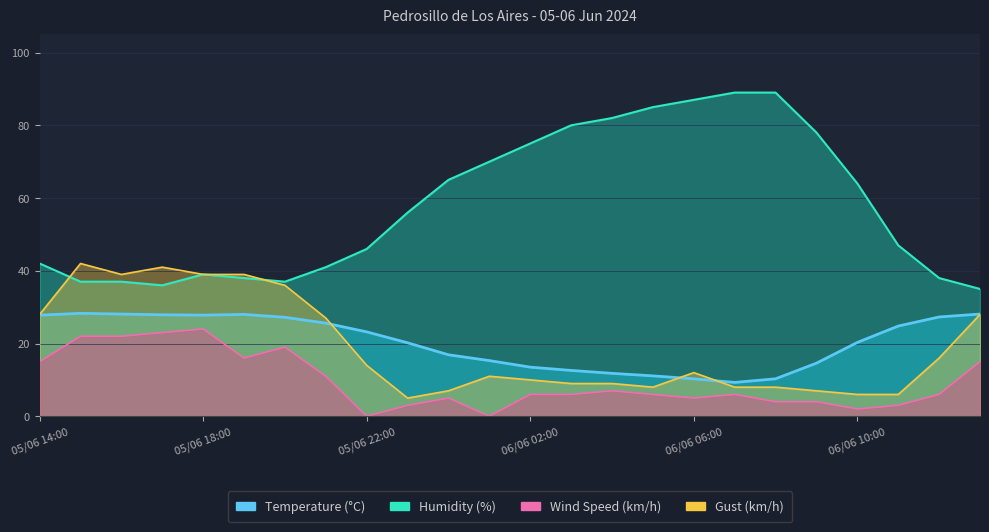

At which label is Wind Speed (km/h) closest to 12?

05/06 21:00